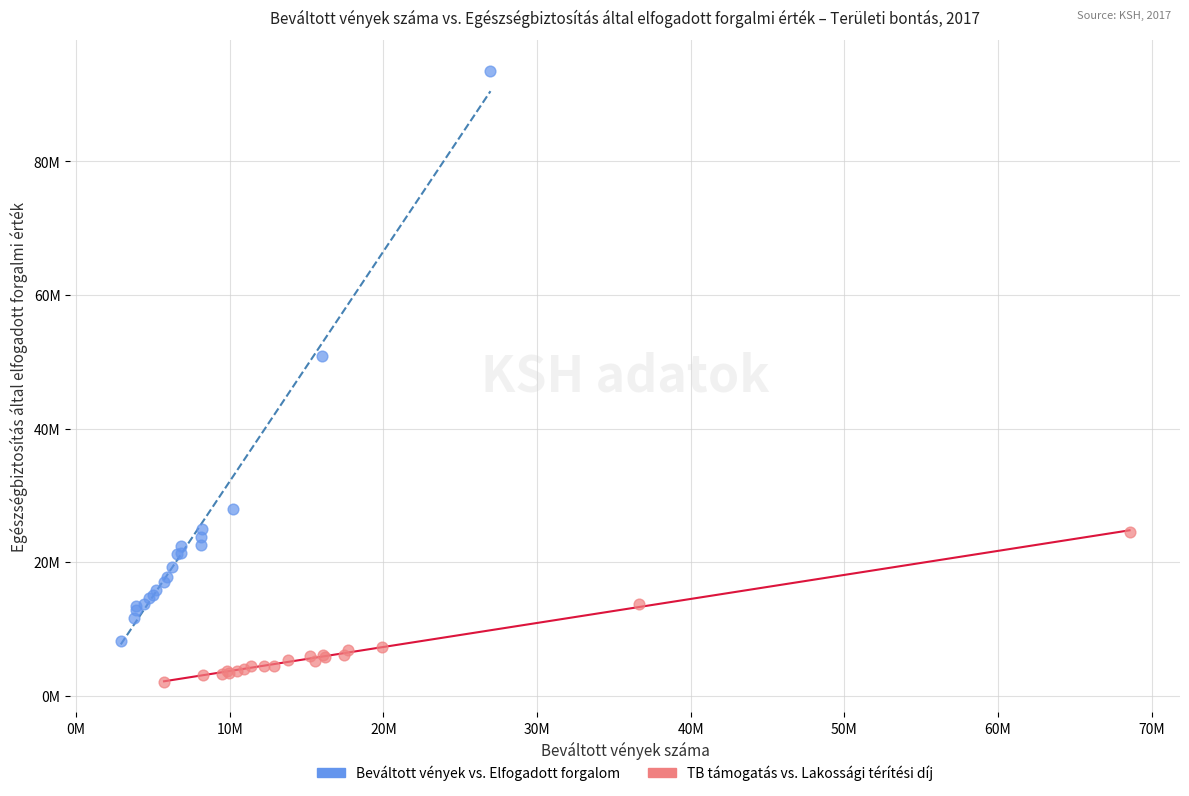

Which series contains the highest Y value?

Beváltott vények vs. Elfogadott forgalom